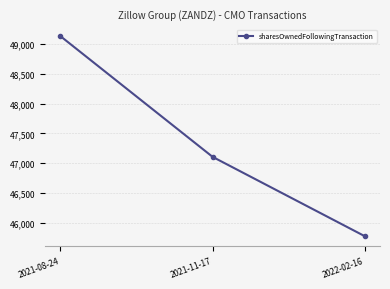

List the labels in order of value, smallest first.

2022-02-16, 2021-11-17, 2021-08-24